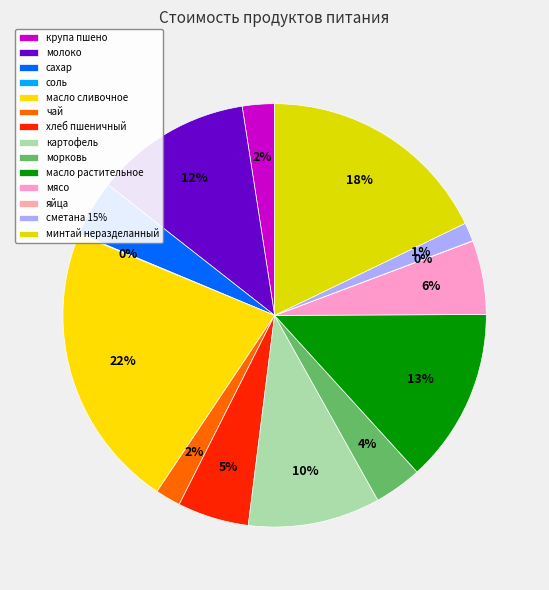

Count the number of slices in the pie.

14